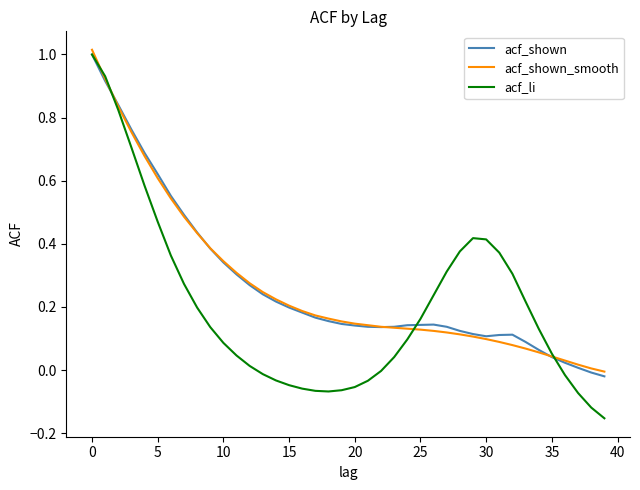

Which series has the largest range (max minus min)?

acf_li